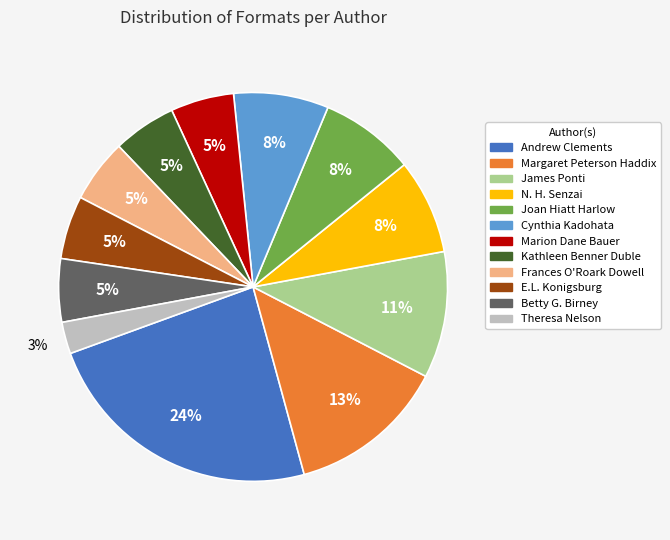

To the nearest percent, what is the average slice percentage?

8%